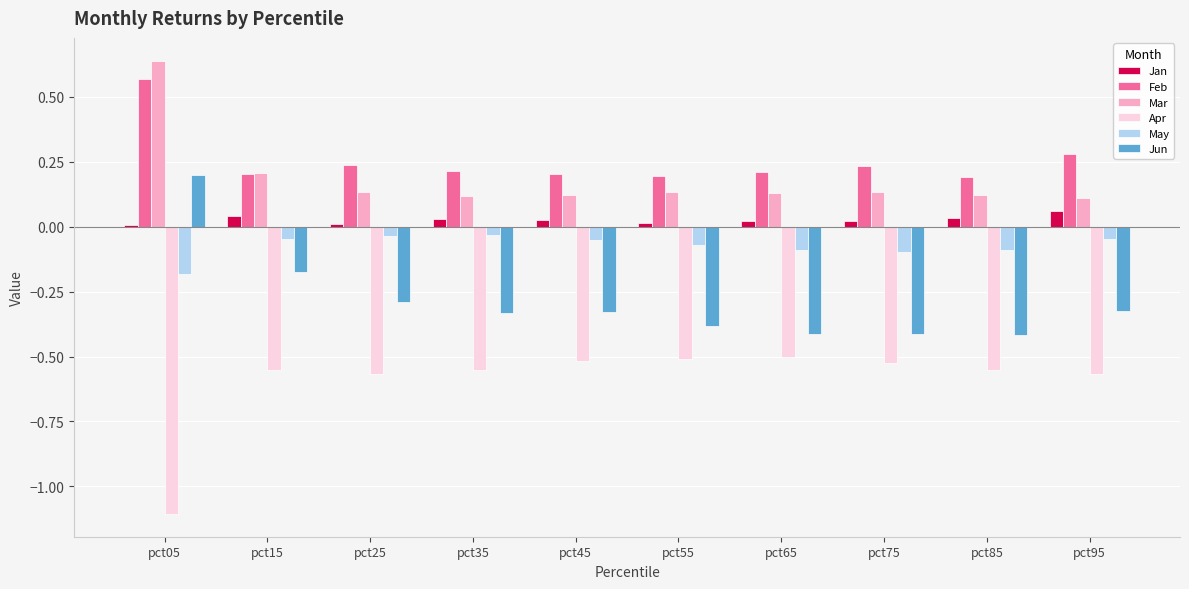

Which label corresponds to the largest value in the chart?

pct05